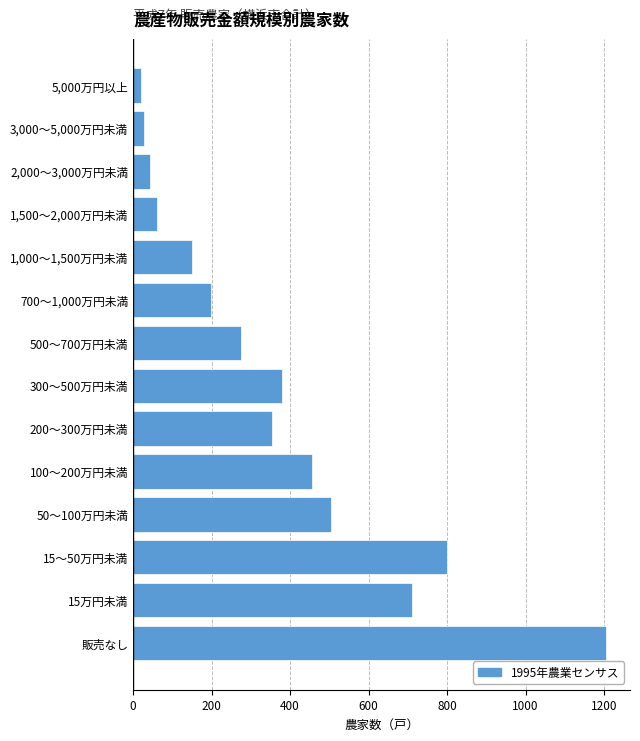

Reading top to bottom, what are all the values shown in this chart?

21	27	42	62	151	199	274	379	355	456	505	801	712	1206